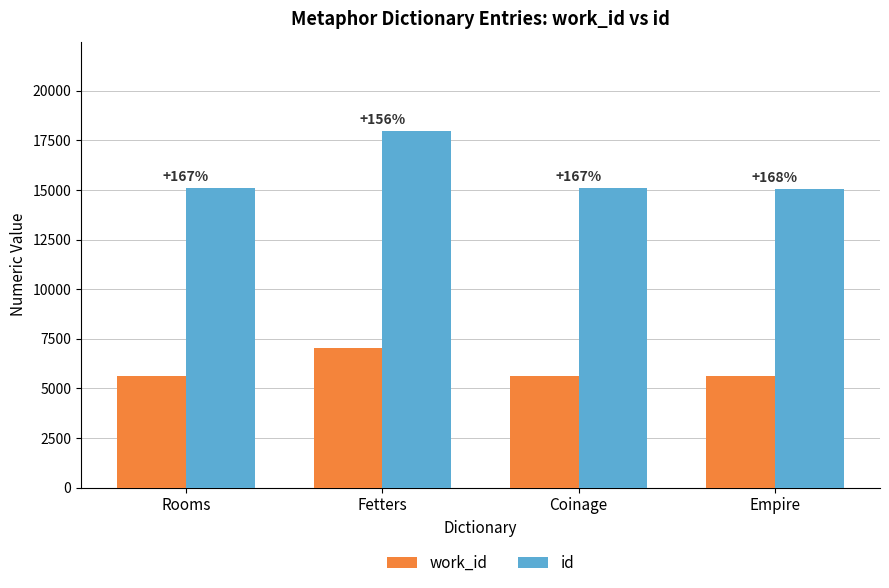

What is the label of the 2nd bar from the right?

Coinage